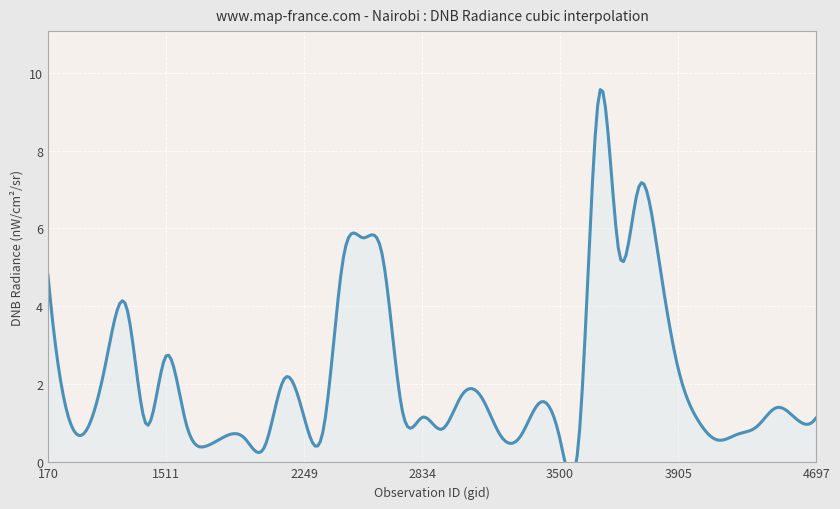

What is the ratio of the value at 15 to the value at 31?

1.0